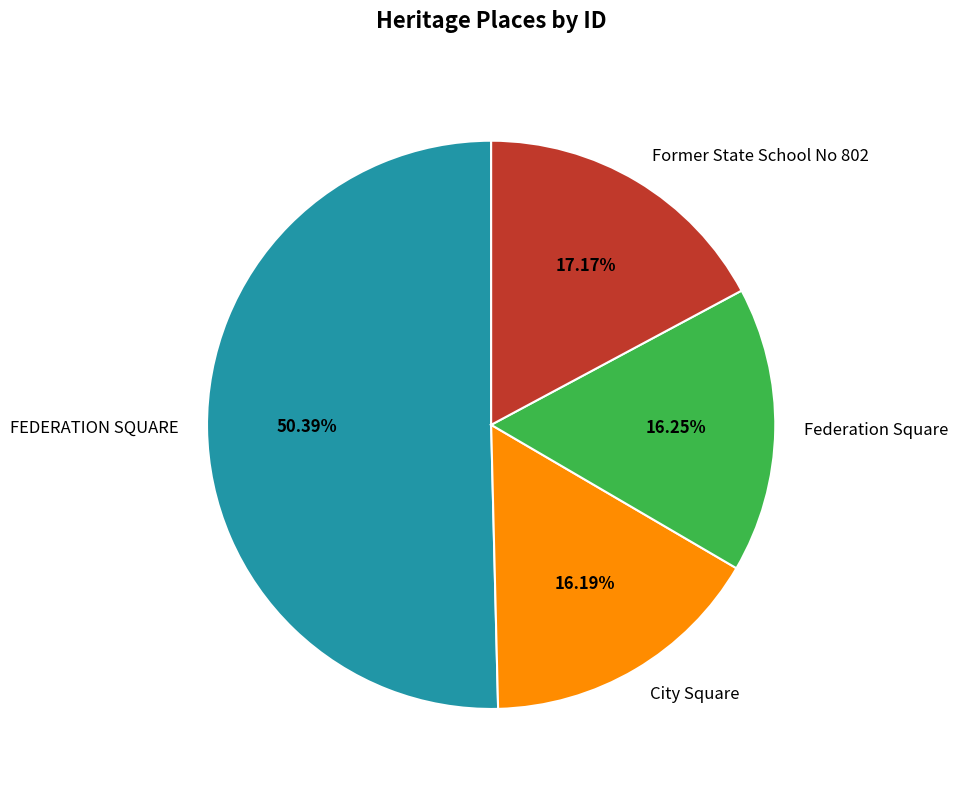

Combined, what portion of the pie is FEDERATION SQUARE and City Square?

66.6%